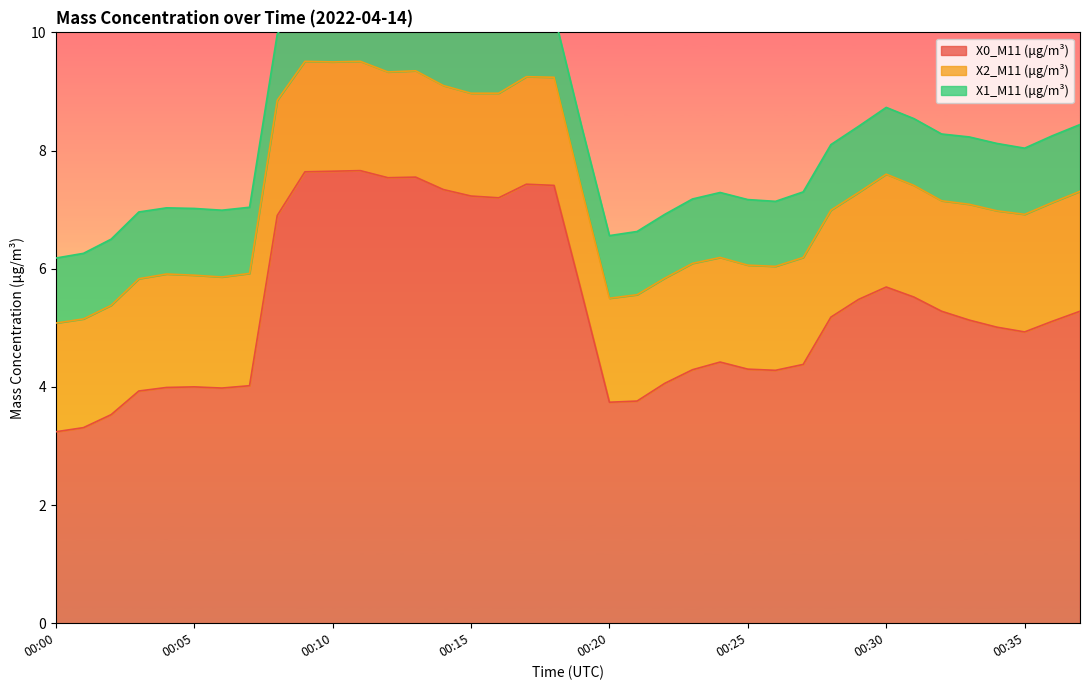

What are all the series names shown in the legend?

X0_M11 (μg/m³), X2_M11 (μg/m³), X1_M11 (μg/m³)